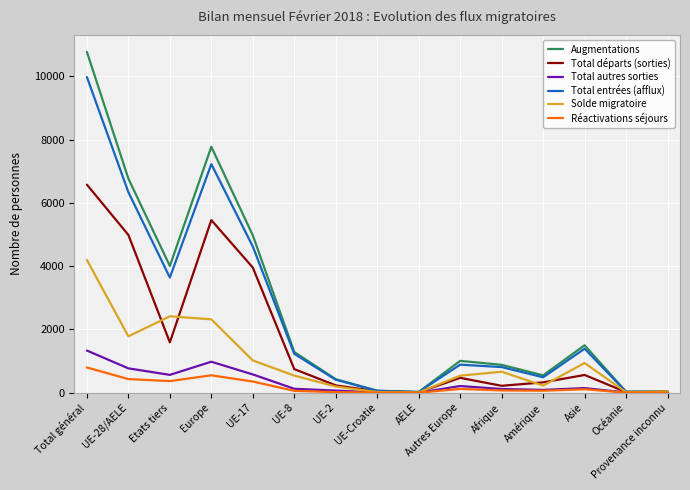

At which category is the sum across all series the highest?

Total général